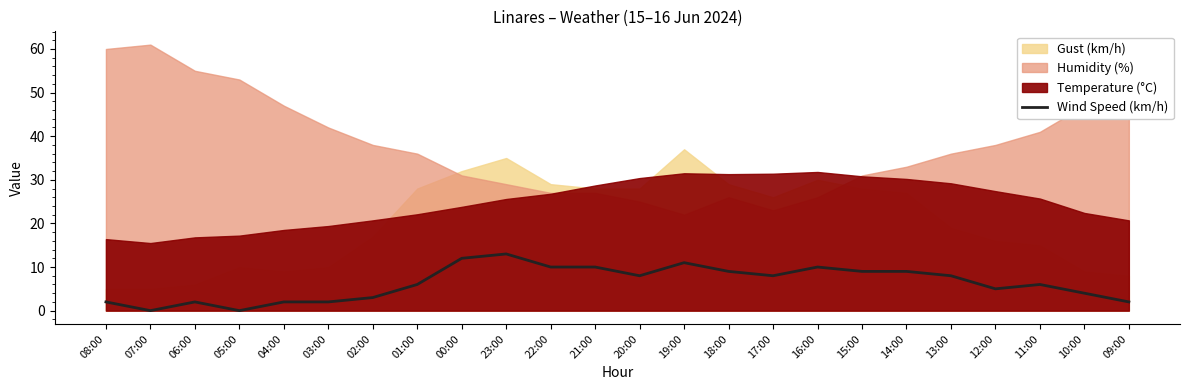

How many lines are shown in the chart?

1